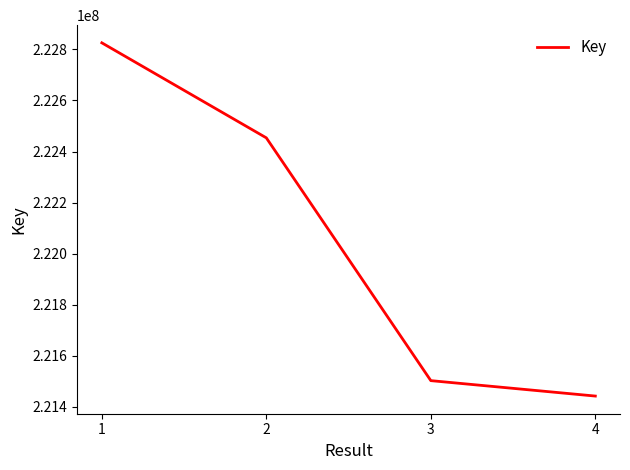

Which label corresponds to the smallest value in the chart?

4